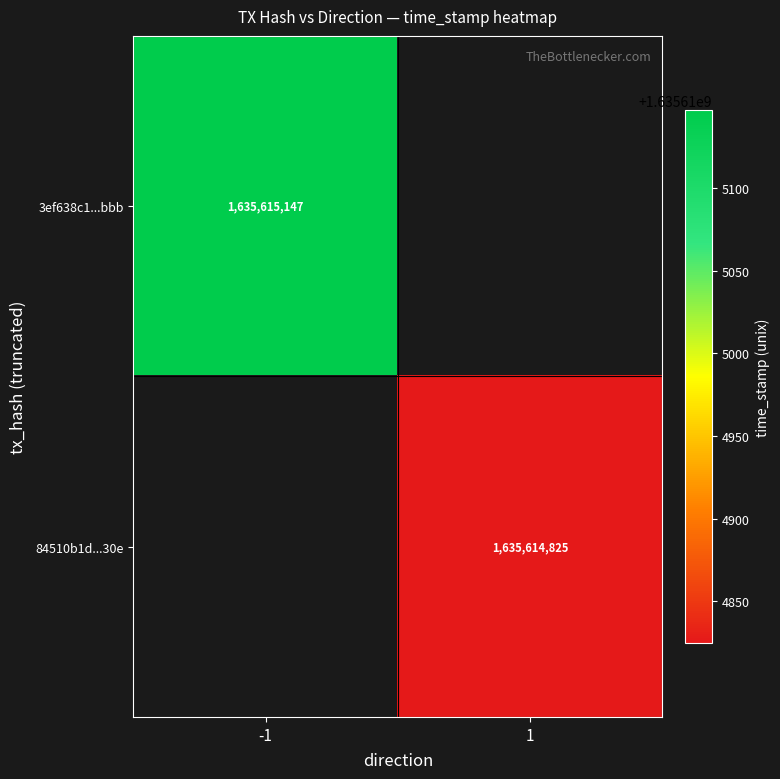

Is it true that 84510b1d365fa594a8a3016362c156b65e1a30e equals 0 at direction?

False